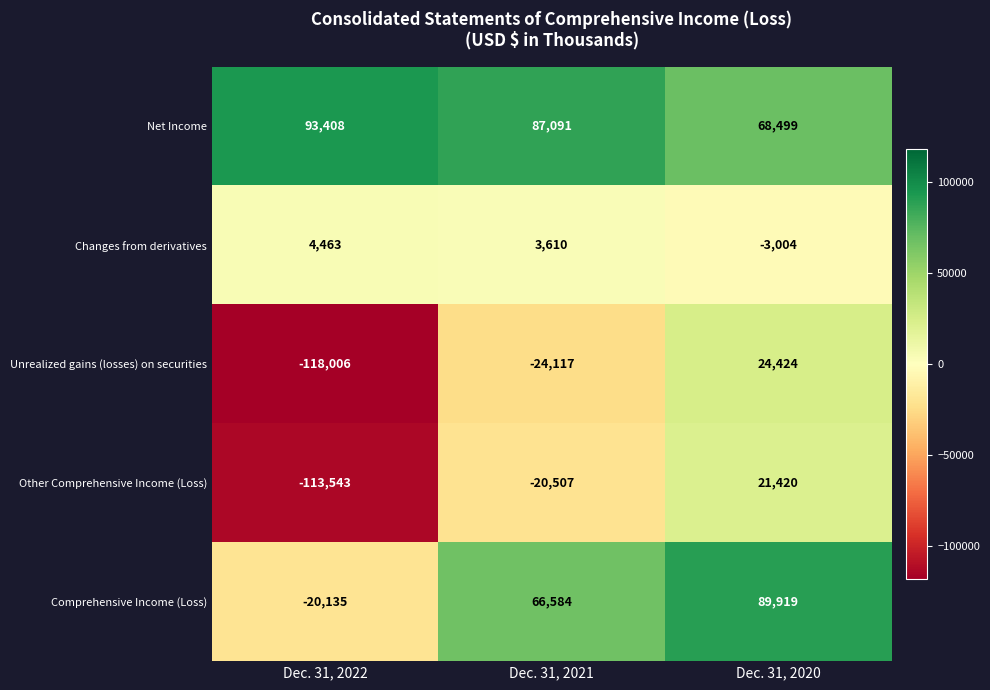

How many data points does each series have?

3